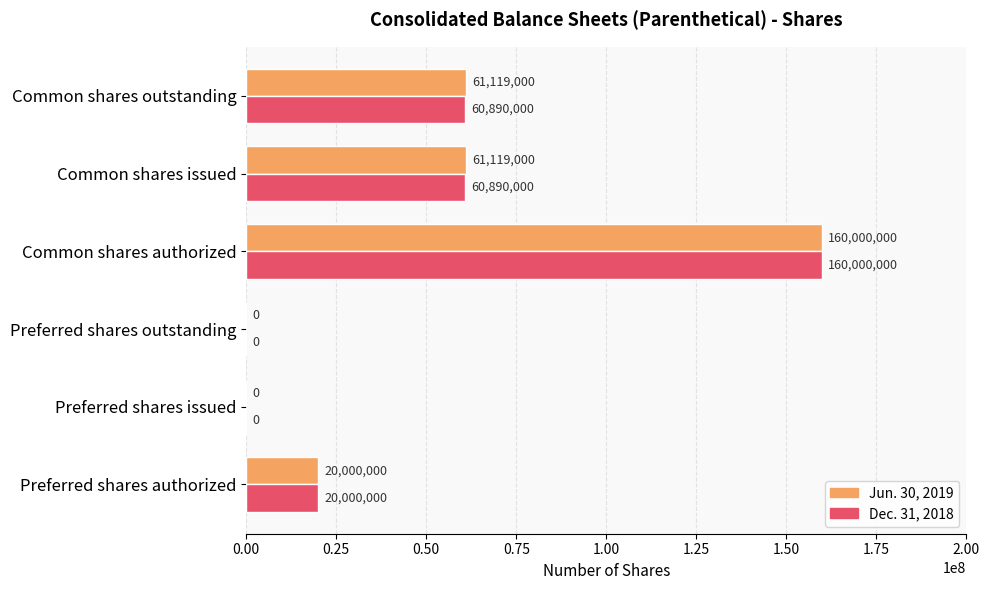

What is the highest value of the Jun. 30, 2019 series?

160000000